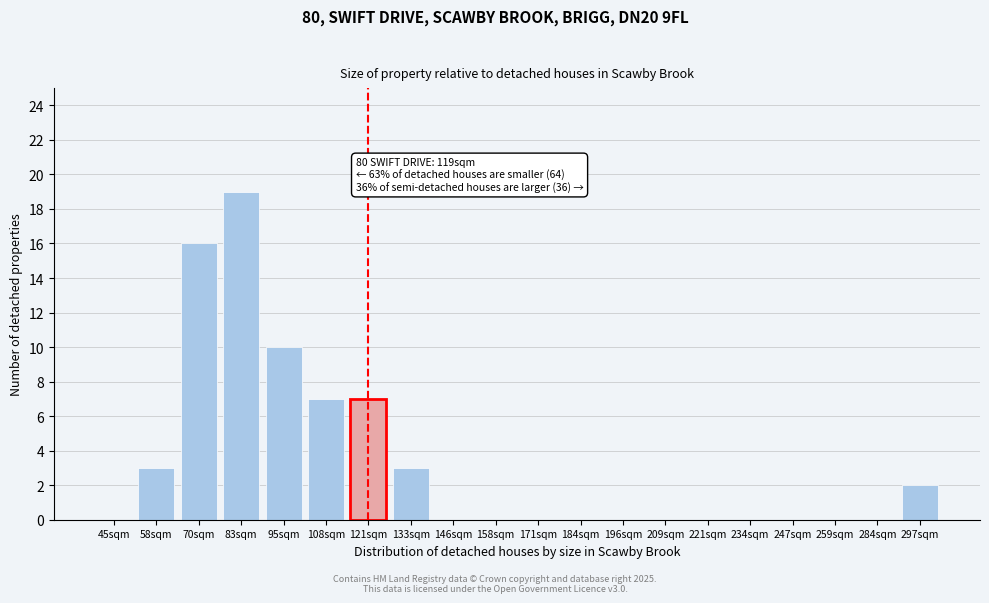

Reading left to right, list all the values displayed in this chart.

45sqm=0	58sqm=3	70sqm=16	83sqm=19	95sqm=10	108sqm=7	121sqm=7	133sqm=3	146sqm=0	158sqm=0	171sqm=0	184sqm=0	196sqm=0	209sqm=0	221sqm=0	234sqm=0	247sqm=0	259sqm=0	284sqm=0	297sqm=2